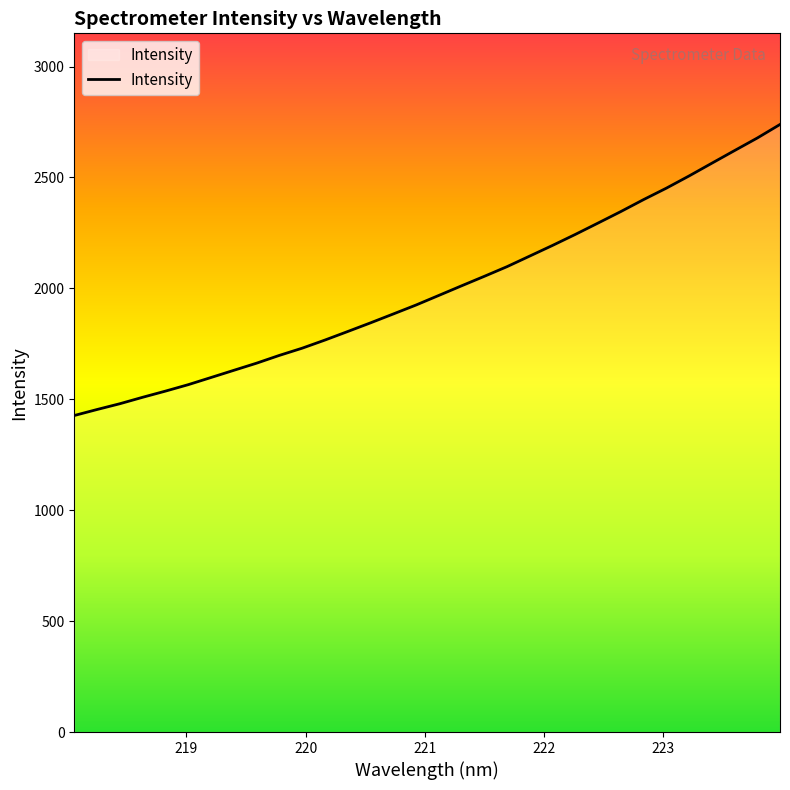

What is the smallest value displayed?

1426.9